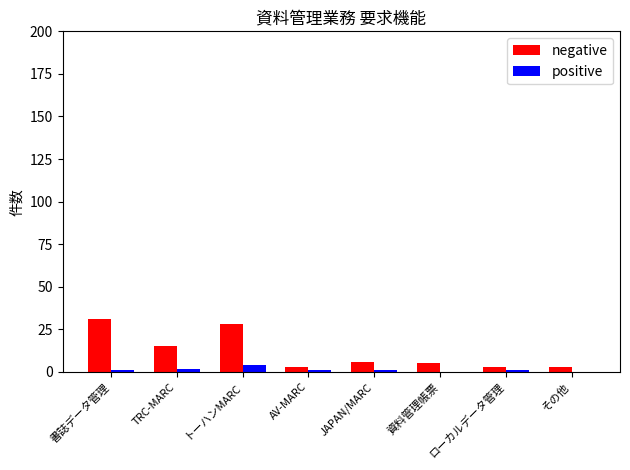

How many distinct data groups are displayed?

2